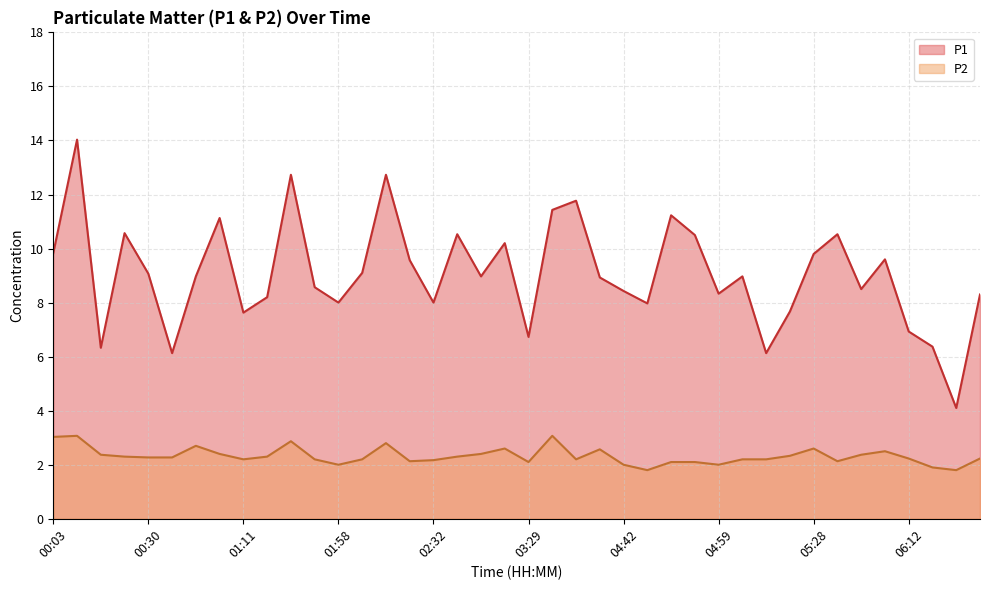

How many data points in P1 are less than 8?

10